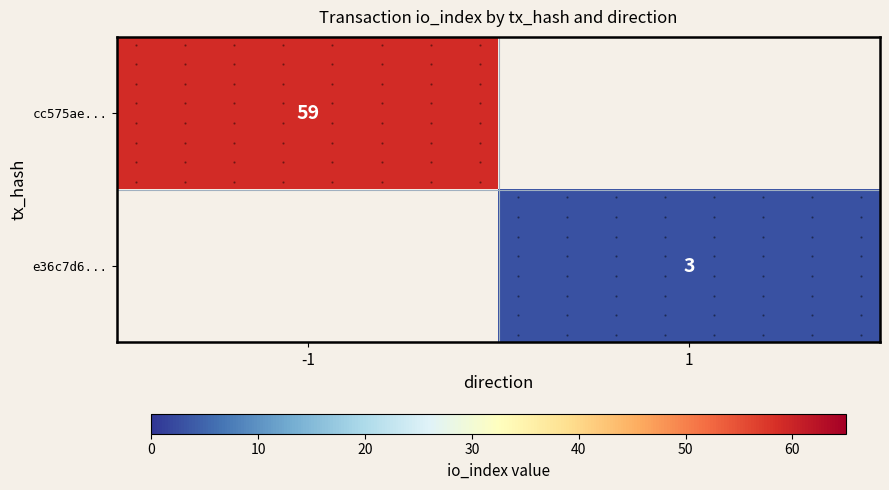

Which label corresponds to the largest value in the chart?

-1